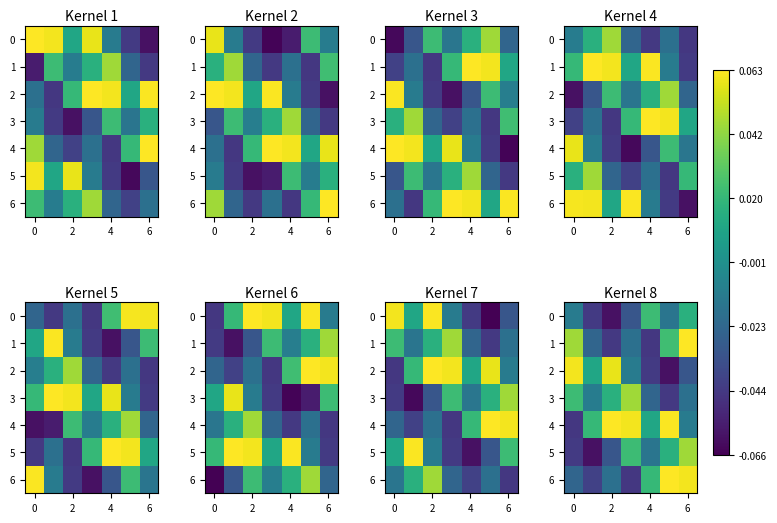

What is the greatest value displayed?

0.1